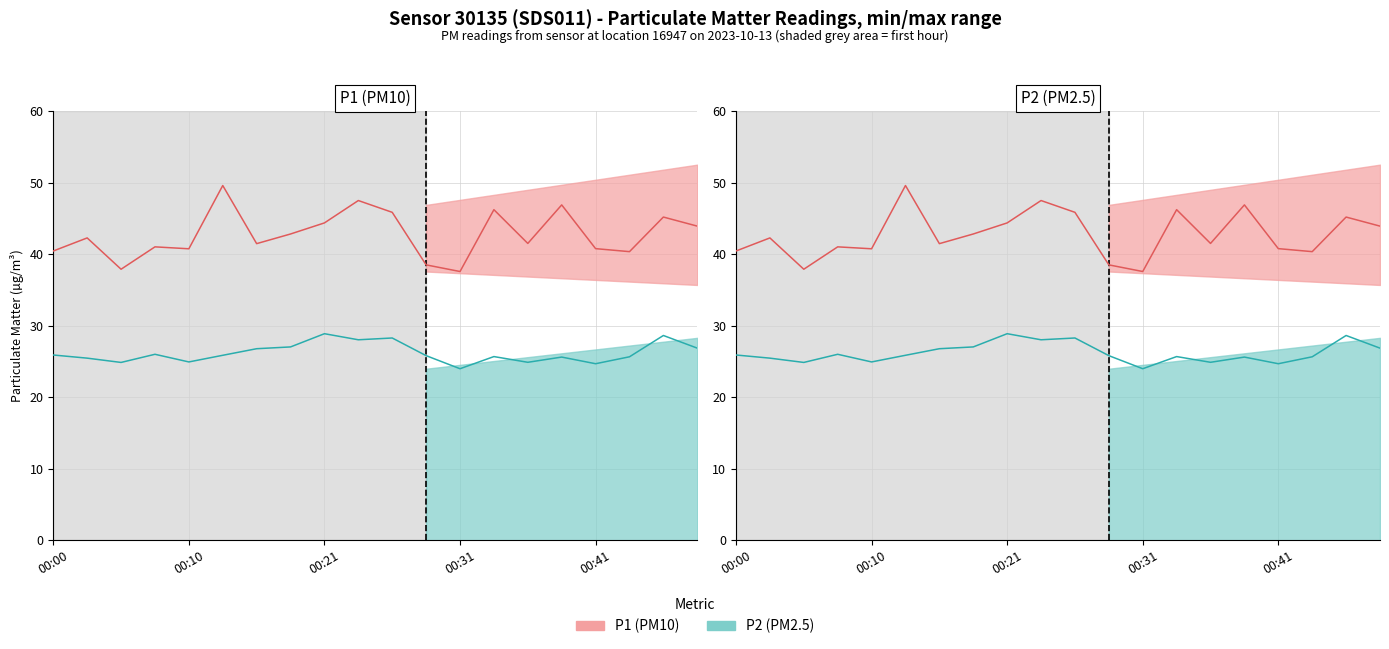

Rank the series by their average value, from lowest to highest.

P2 (PM2.5), P1 (PM10)